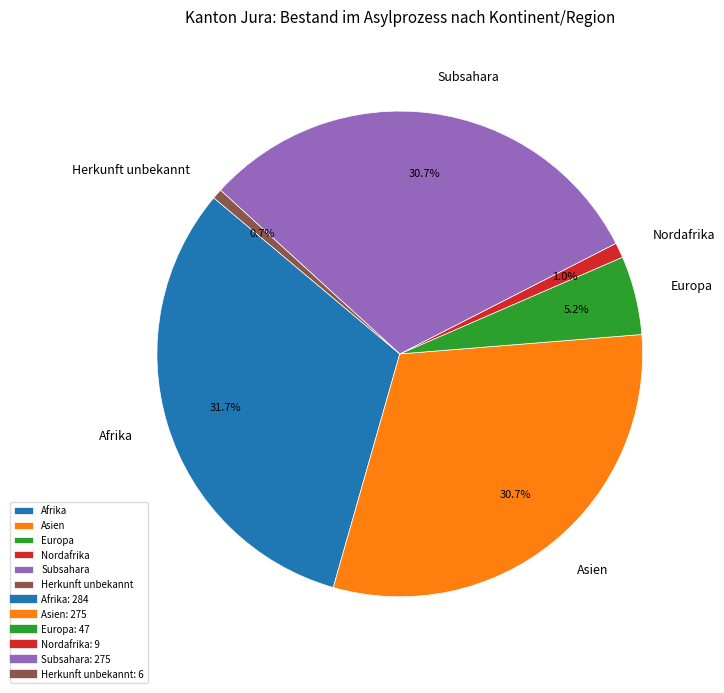

Is Asien the majority of the pie?

No